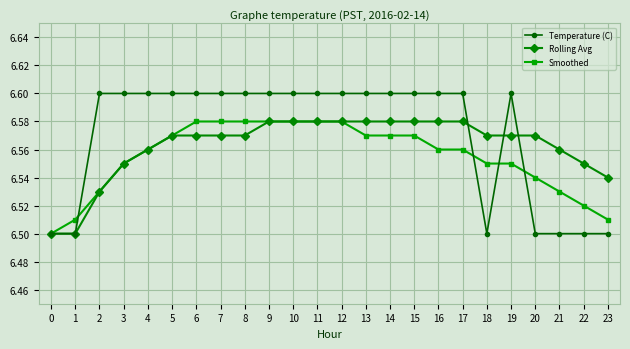

What is the difference between the maximum and minimum values in the Rolling Avg series?

0.1